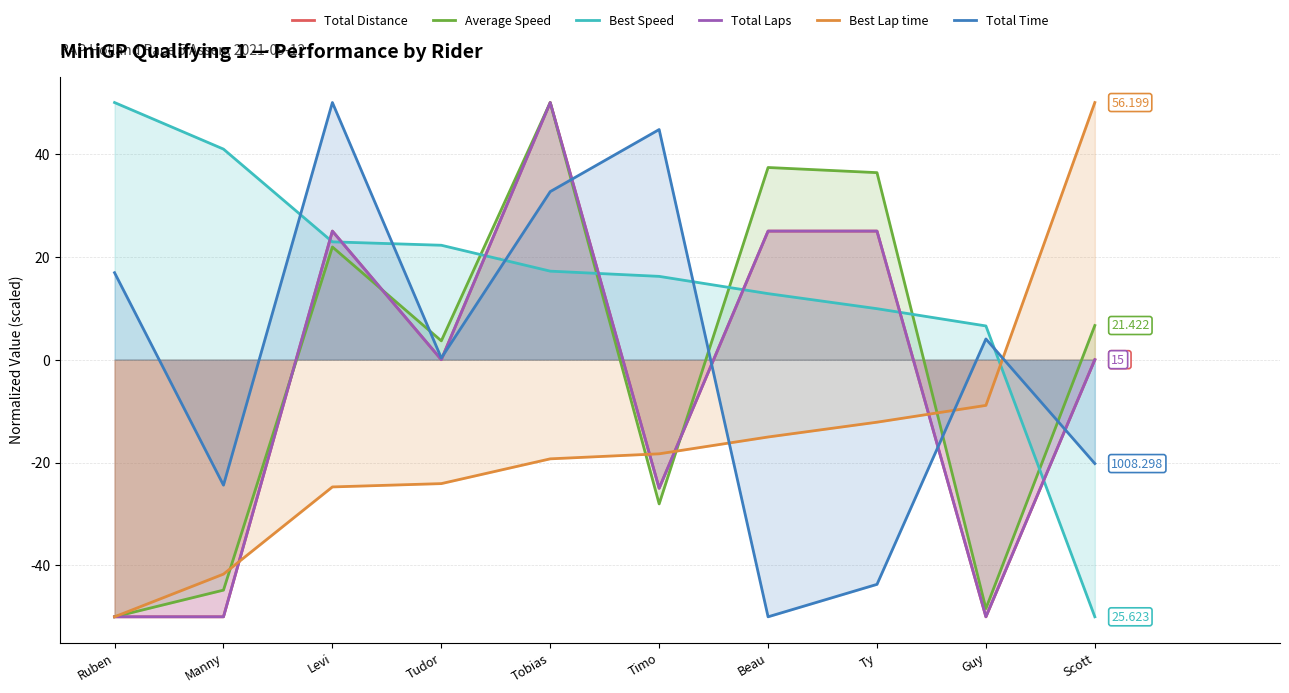

What is the total value across all series at Guy?

-146.7